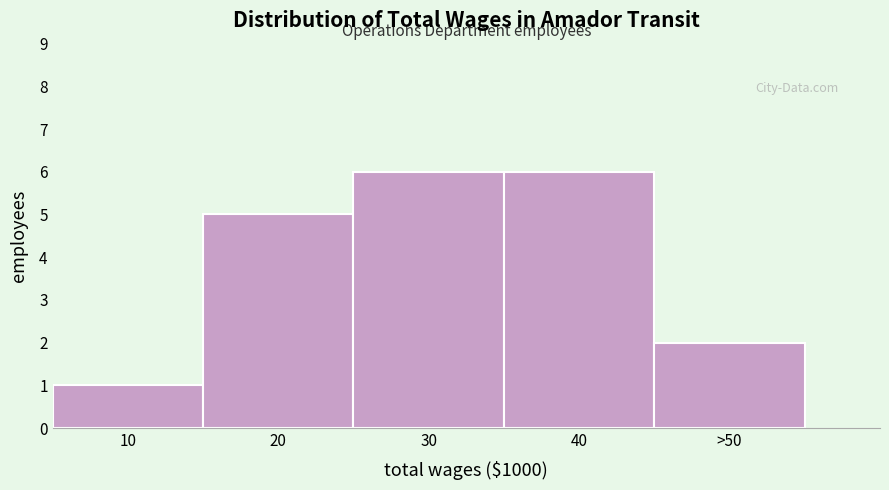

Reading left to right, transcribe all the data shown in this chart.

1	5	6	6	2